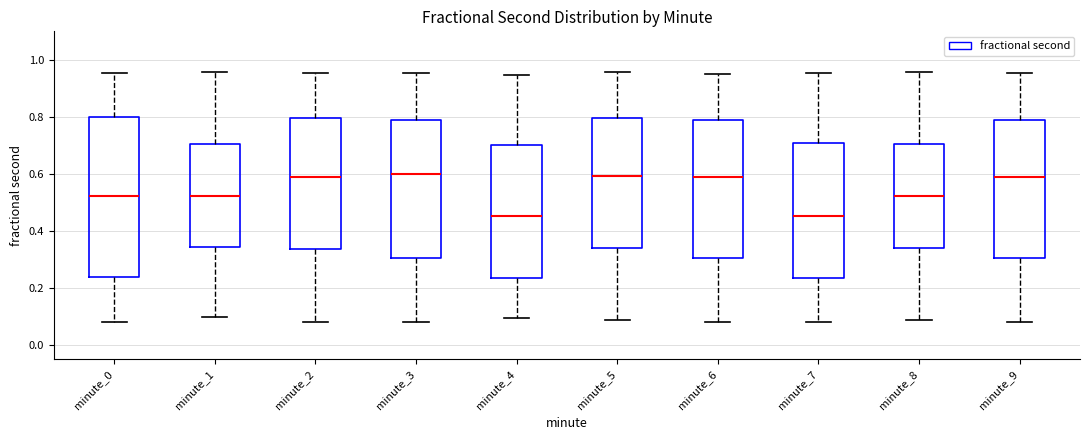

Reading left to right, read every box against the y-axis: the position of its median line, the range the box covers, and the ends of its whiskers. The values are not printed on the chart, so give them approximately, as read against the axis.

minute_0: median 0.52, box 0.24 to 0.80, whiskers 0.08 to 0.96
minute_1: median 0.52, box 0.34 to 0.70, whiskers 0.10 to 0.96
minute_2: median 0.60, box 0.34 to 0.80, whiskers 0.08 to 0.96
minute_3: median 0.60, box 0.30 to 0.80, whiskers 0.08 to 0.96
minute_4: median 0.46, box 0.24 to 0.70, whiskers 0.10 to 0.94
minute_5: median 0.60, box 0.34 to 0.80, whiskers 0.08 to 0.96
minute_6: median 0.58, box 0.30 to 0.80, whiskers 0.08 to 0.96
minute_7: median 0.46, box 0.24 to 0.70, whiskers 0.08 to 0.96
minute_8: median 0.52, box 0.34 to 0.70, whiskers 0.08 to 0.96
minute_9: median 0.60, box 0.30 to 0.80, whiskers 0.08 to 0.96